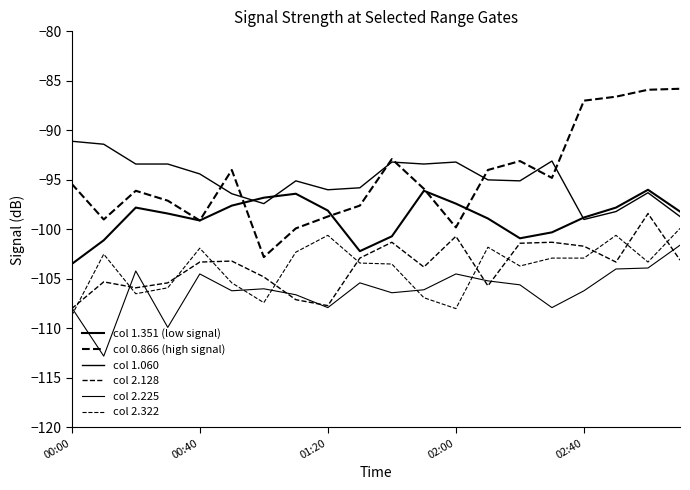

What is the difference between the maximum and second lowest values in the col 0.866 (high signal) series?

14.1